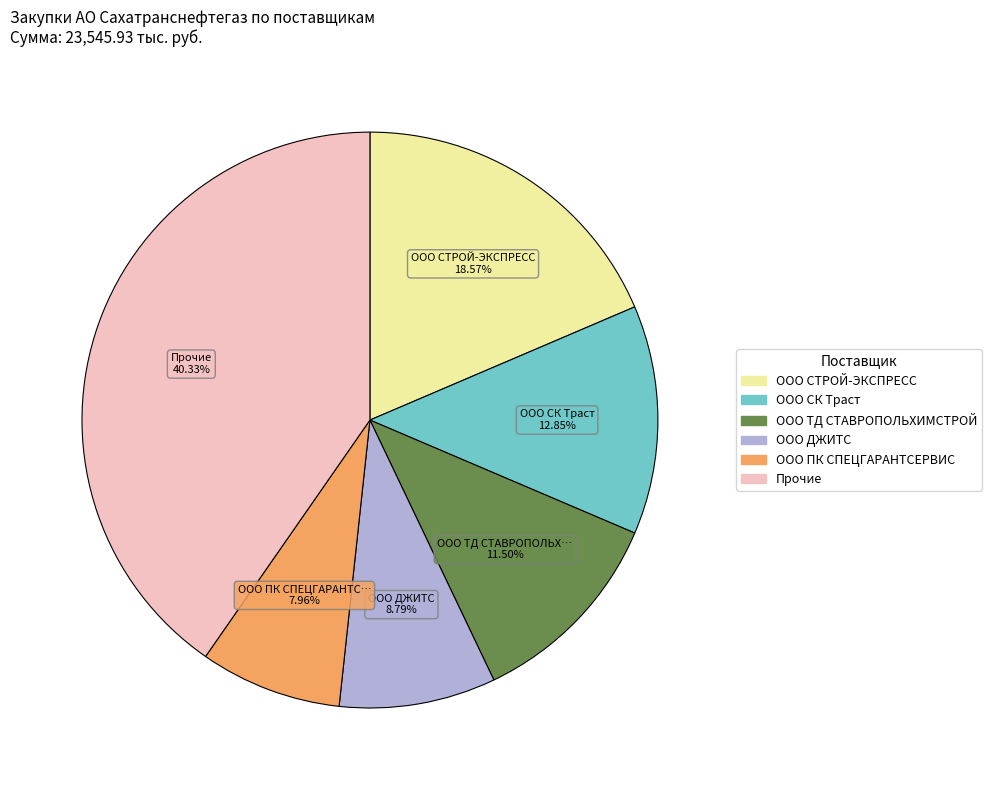

Is there any slice that represents more than half of the pie?

No